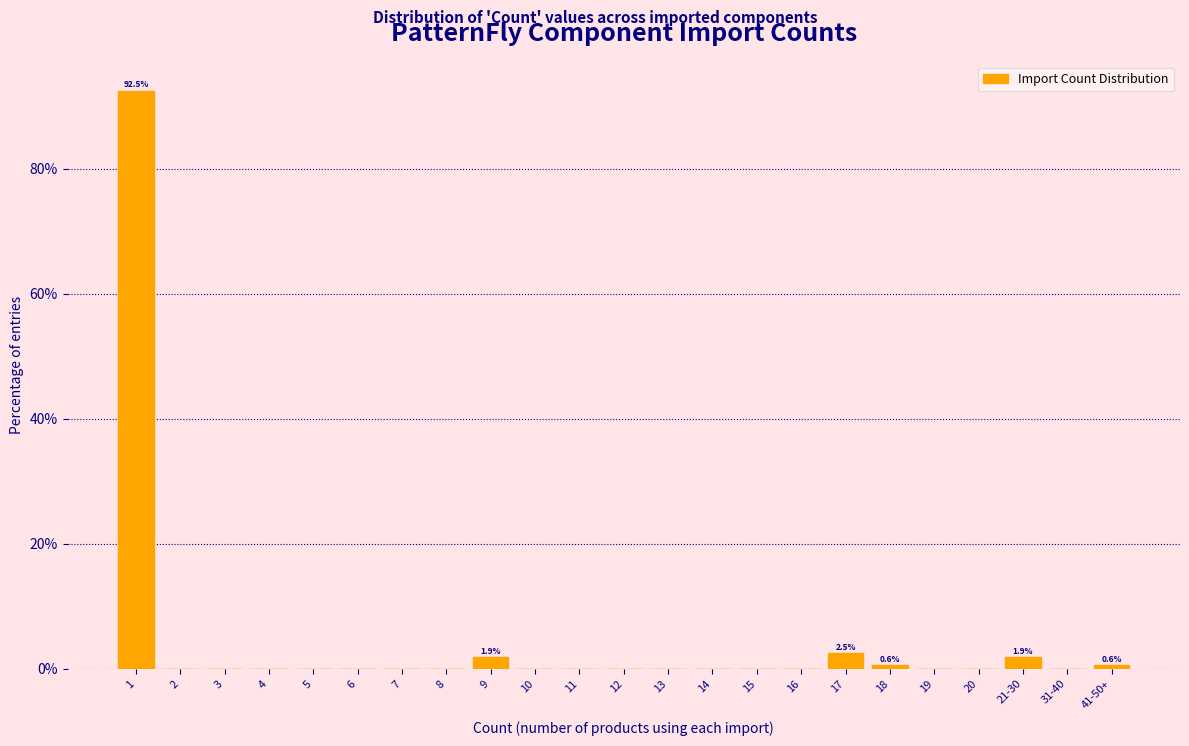

Reading right to left, what are all the values shown in this chart?

41-50+=0.6	31-40=0.0	21-30=1.9	20=0.0	19=0.0	18=0.6	17=2.5	16=0.0	15=0.0	14=0.0	13=0.0	12=0.0	11=0.0	10=0.0	9=1.9	8=0.0	7=0.0	6=0.0	5=0.0	4=0.0	3=0.0	2=0.0	1=92.5